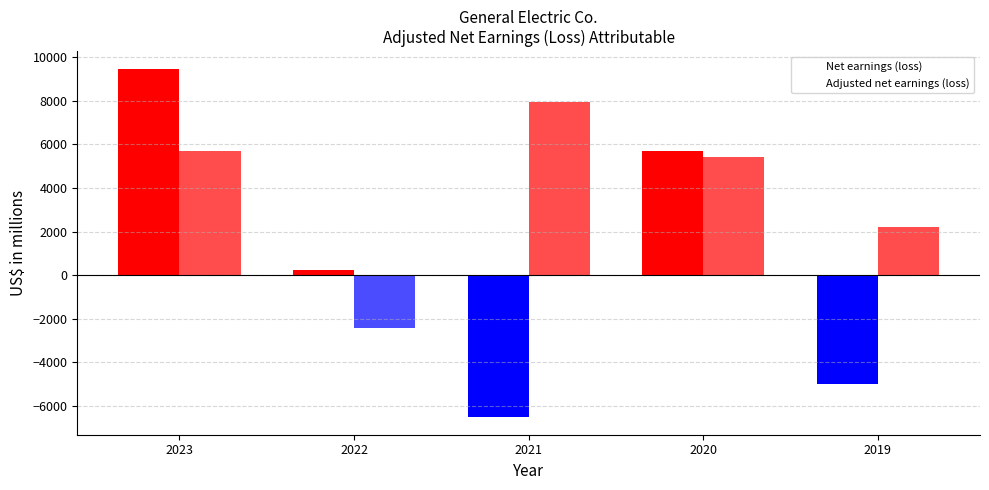

What is the difference between the highest and lowest values at 2023?

3792